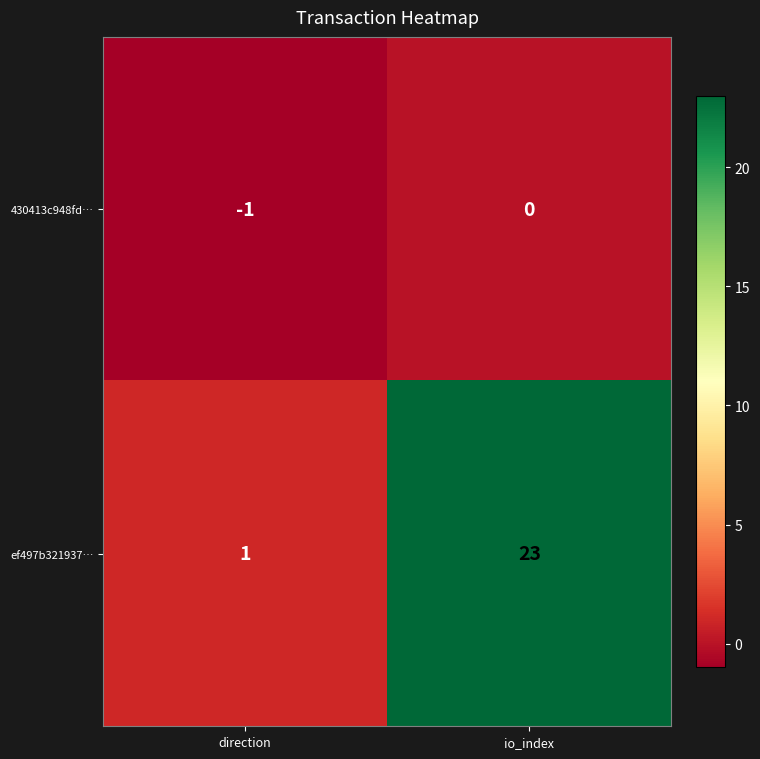

The ef497b321937… series shows 10 at io_index. True or false?

False